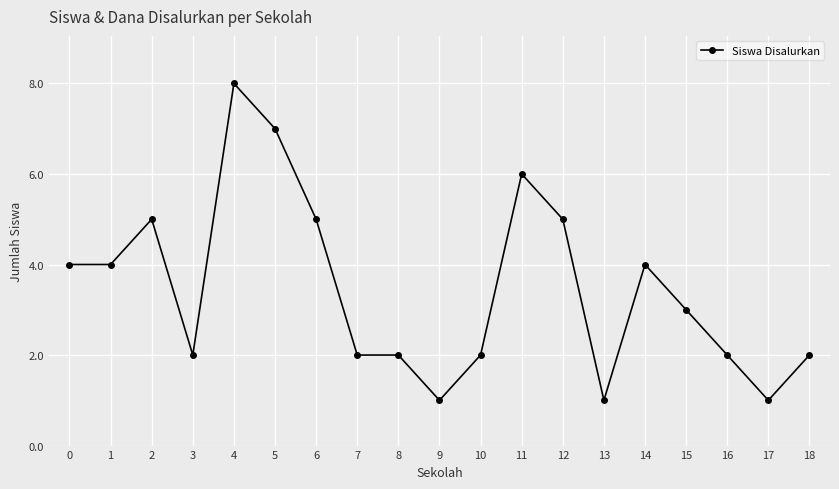

Which category has the highest value across all series?

4